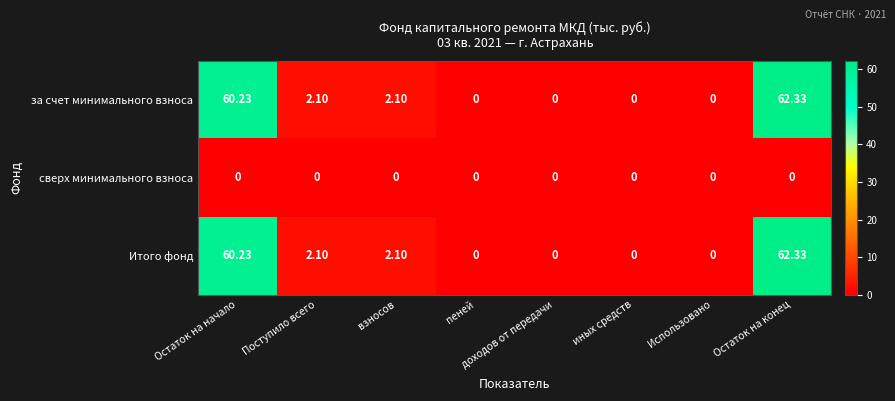

Where does the Итого фонд series first go above 2?

Остаток на начало